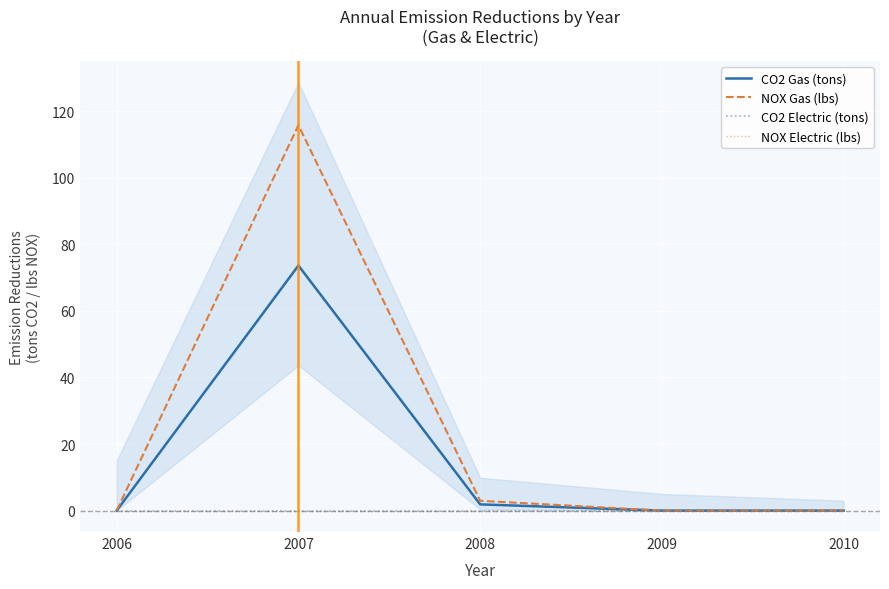

At which label is CO2 Electric (tons) closest to 0?

2006